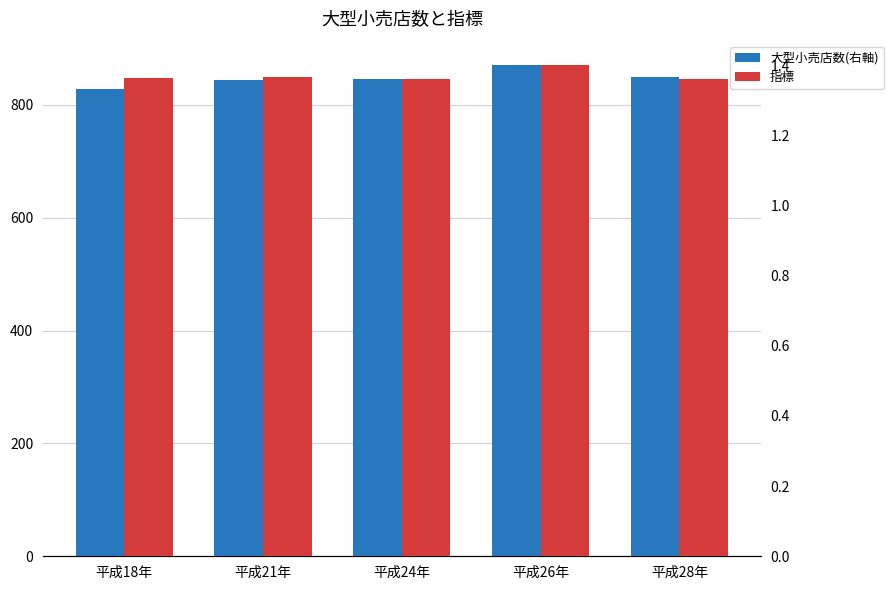

How many bars are there in total?

10